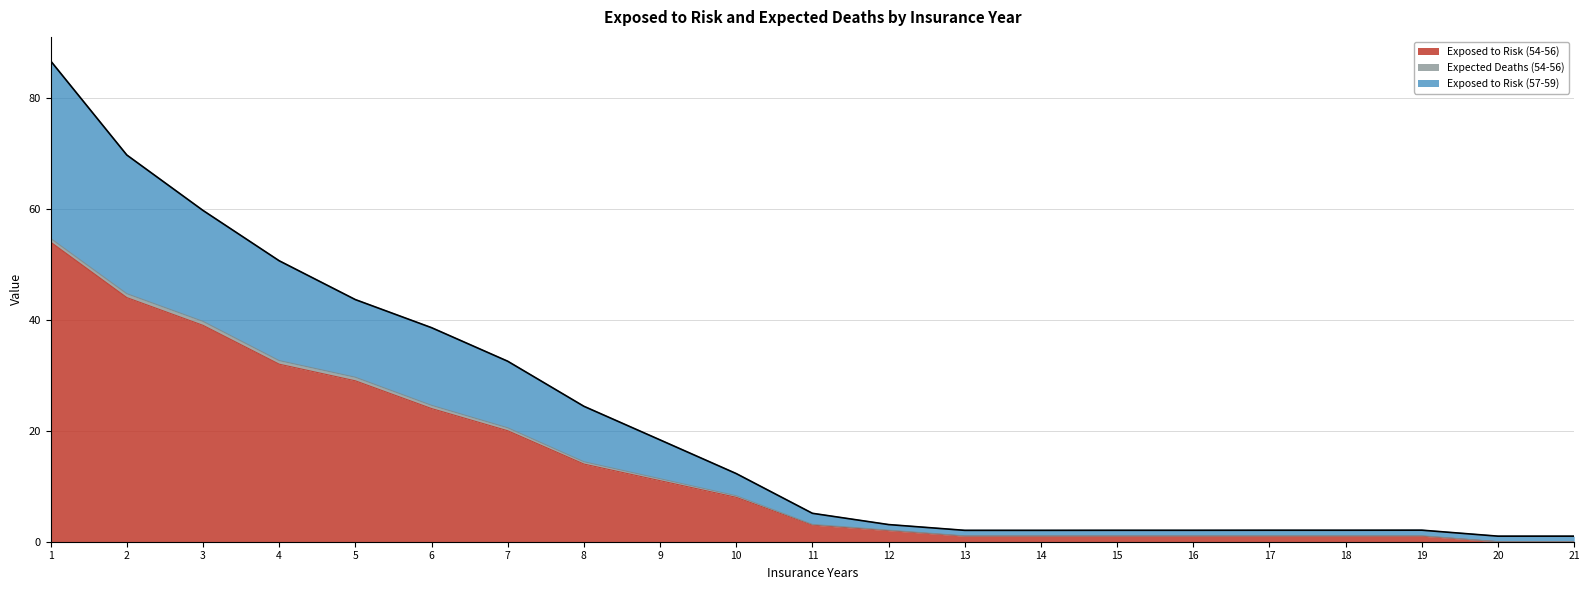

The Exposed to Risk (54-56) series shows 1.0 at 18. True or false?

True